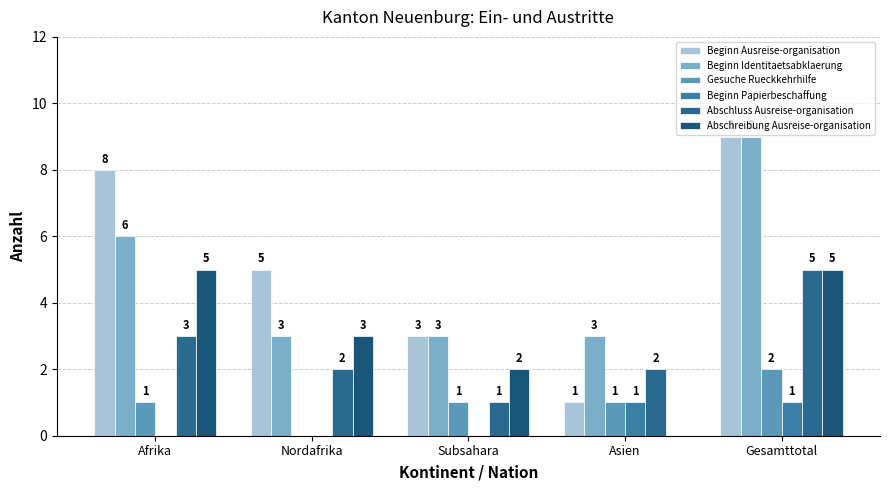

What is the approximate value of Abschluss Ausreise-organisation at Subsahara?

1